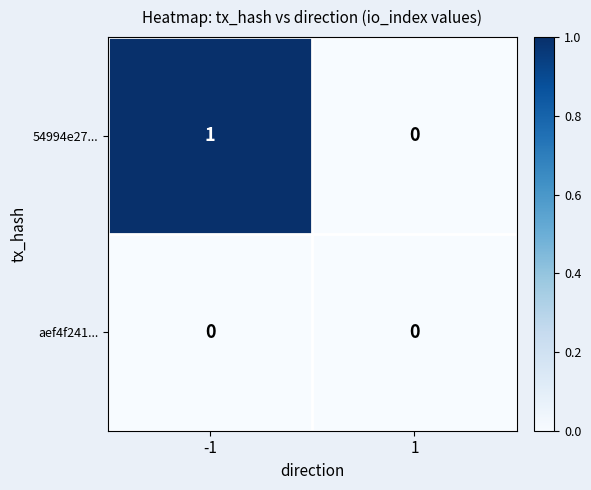

Reading left to right, extract all data points from this chart.

54994e27...: 1	0
aef4f241...: 0	0